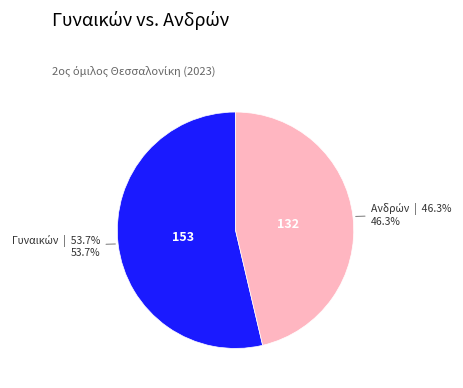

To the nearest percent, what is the average slice percentage?

50%